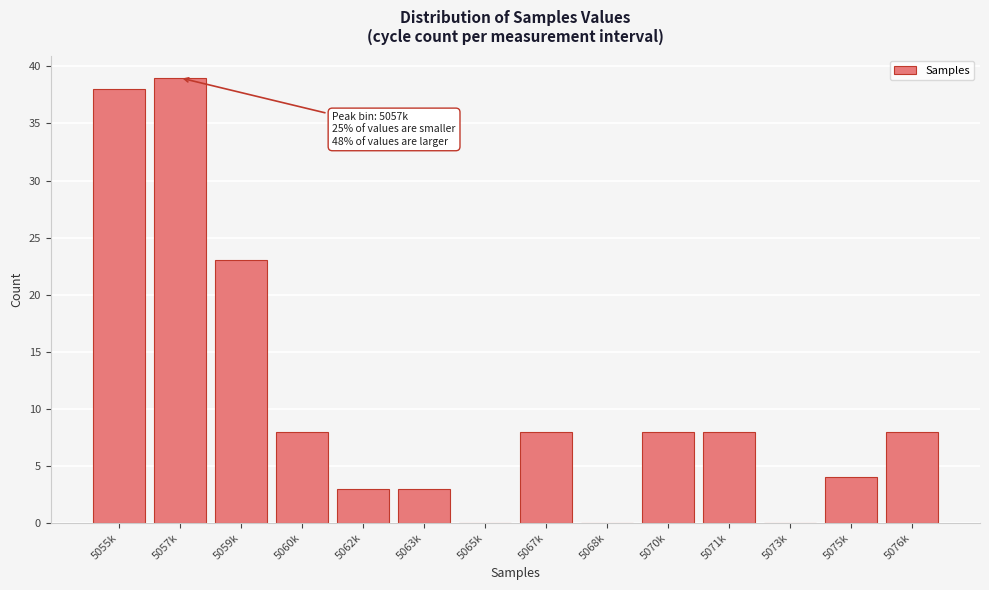

Reading right to left, what are all the values shown in this chart?

5076k=8	5075k=4	5073k=0	5071k=8	5070k=8	5068k=0	5067k=8	5065k=0	5063k=3	5062k=3	5060k=8	5059k=23	5057k=39	5055k=38